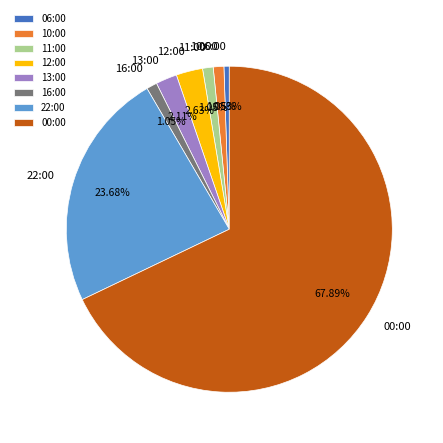

Combined, do 10:00 and 06:00 account for over 50%?

No